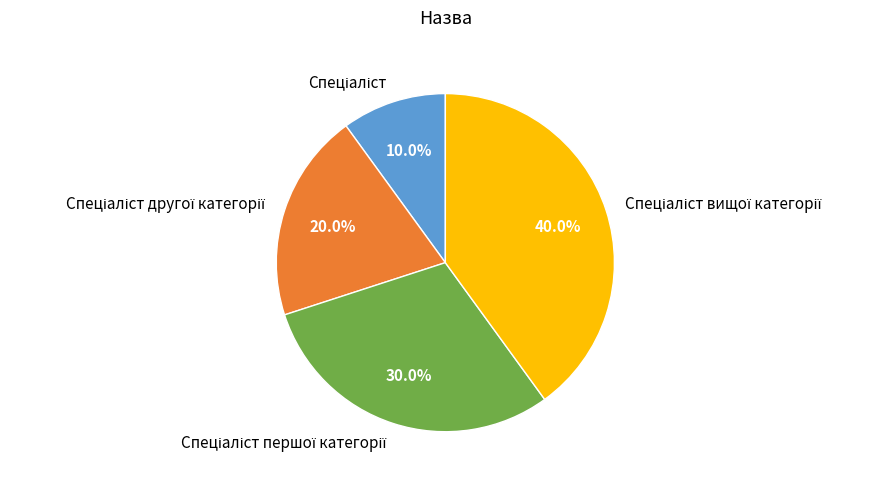

Does any single category account for the majority?

No